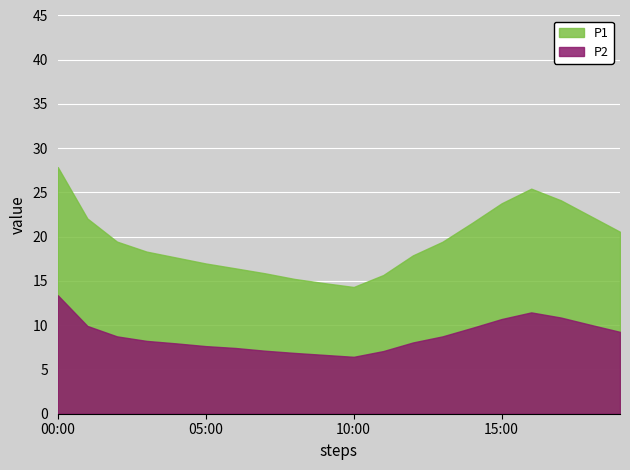

Which category has the highest value in the P1 series?

00:00